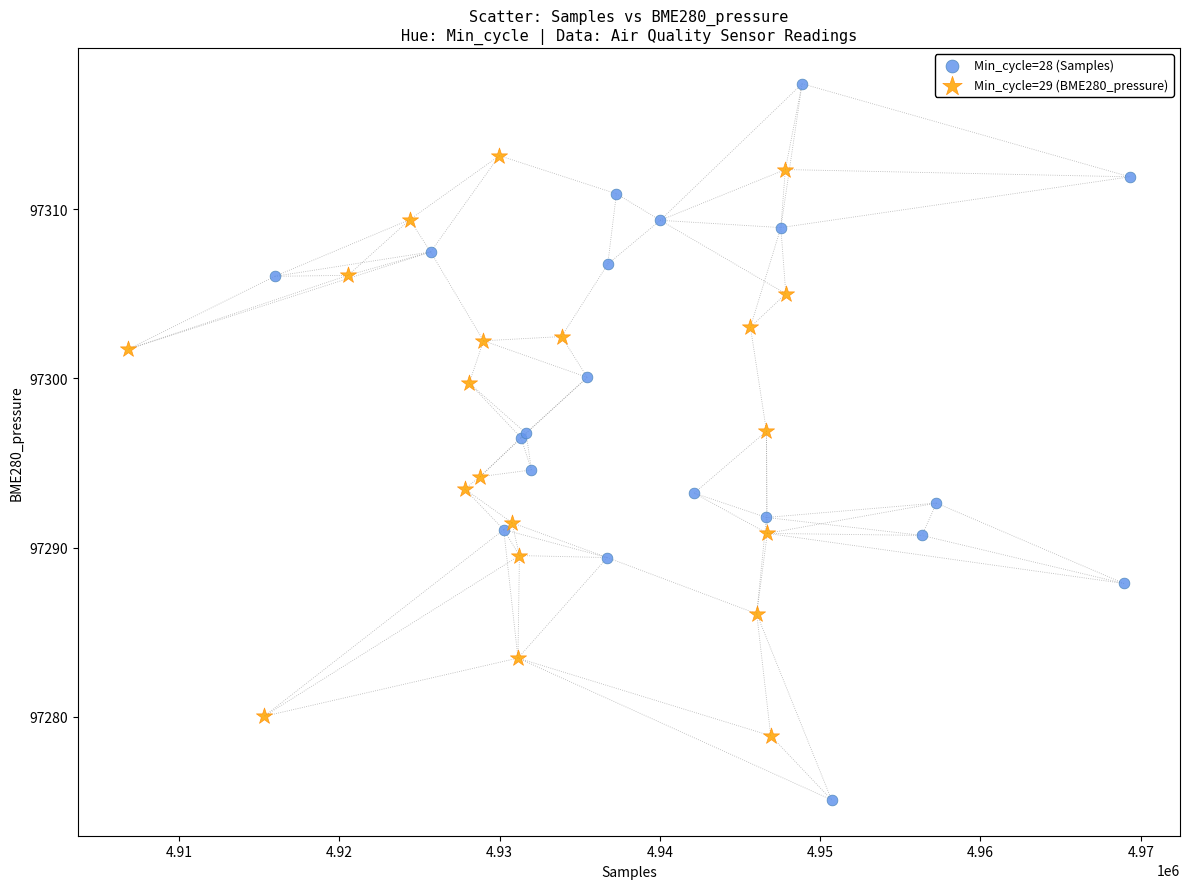

Which series reaches the maximum Y coordinate?

Min_cycle=28 (Samples)